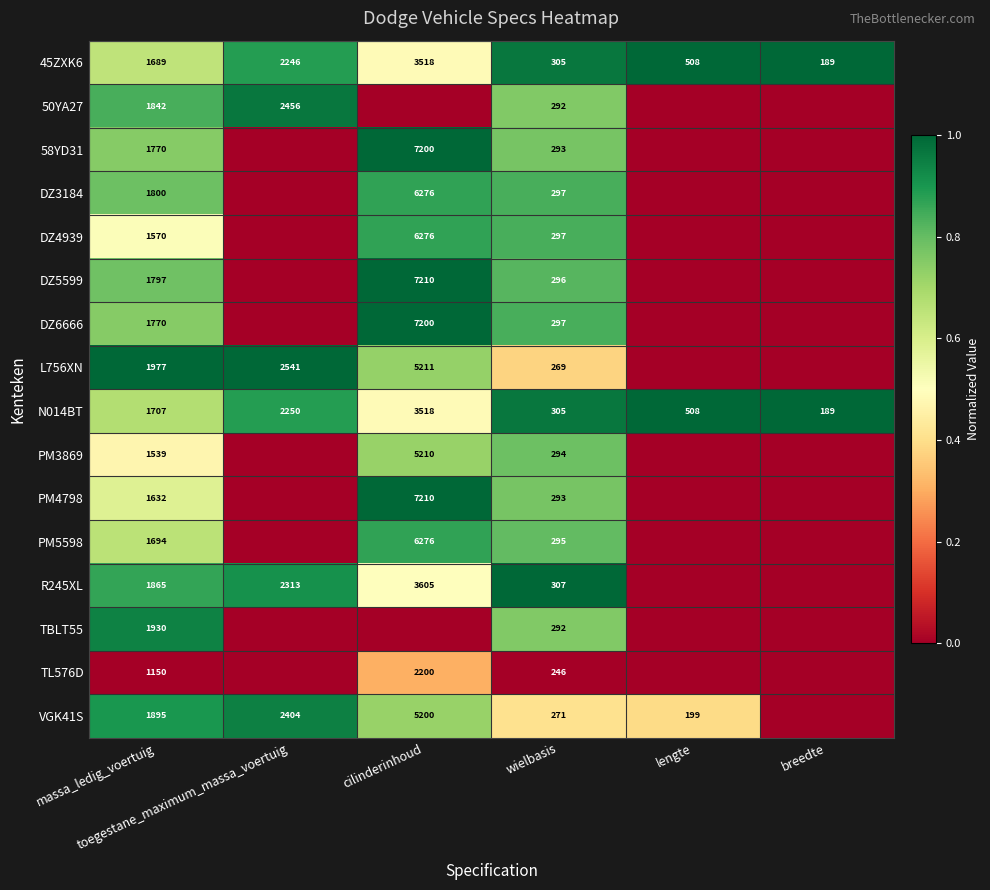

How many values in the N014BT series are below 1707?

3